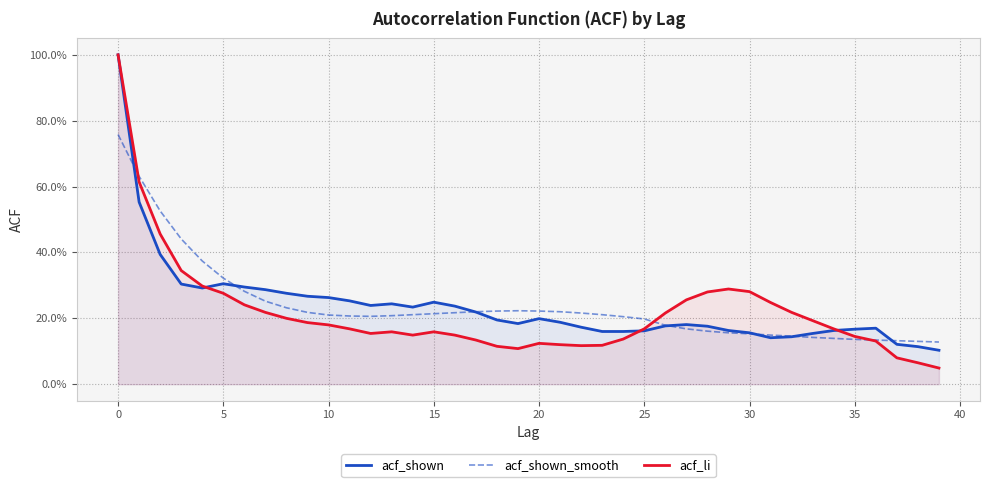

What are all the series names shown in the legend?

acf_shown, acf_shown_smooth, acf_li